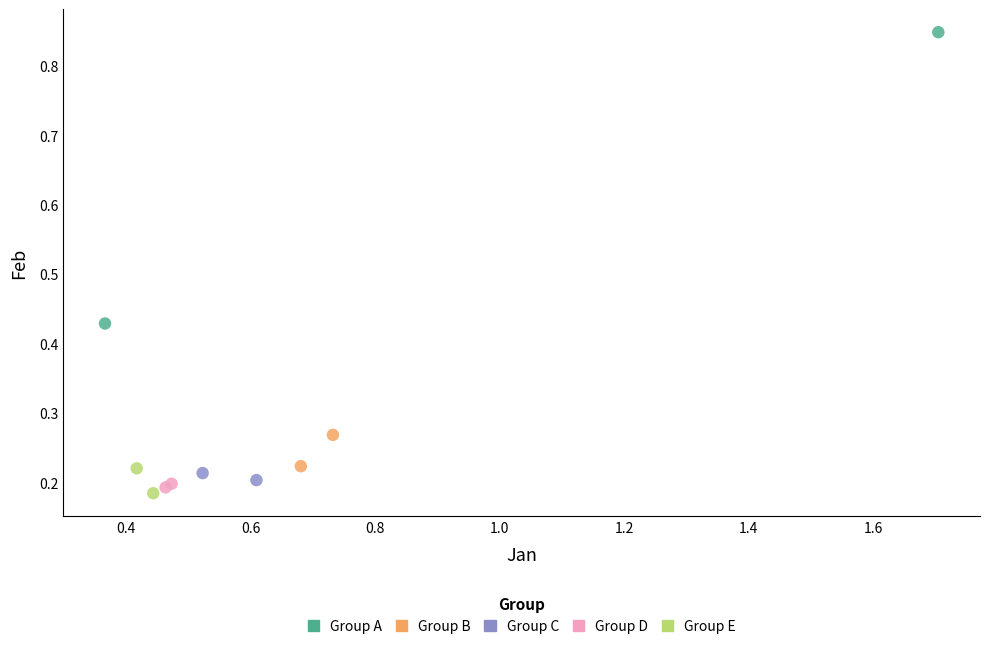

What are all the series names shown in the legend?

Group A, Group B, Group C, Group D, Group E